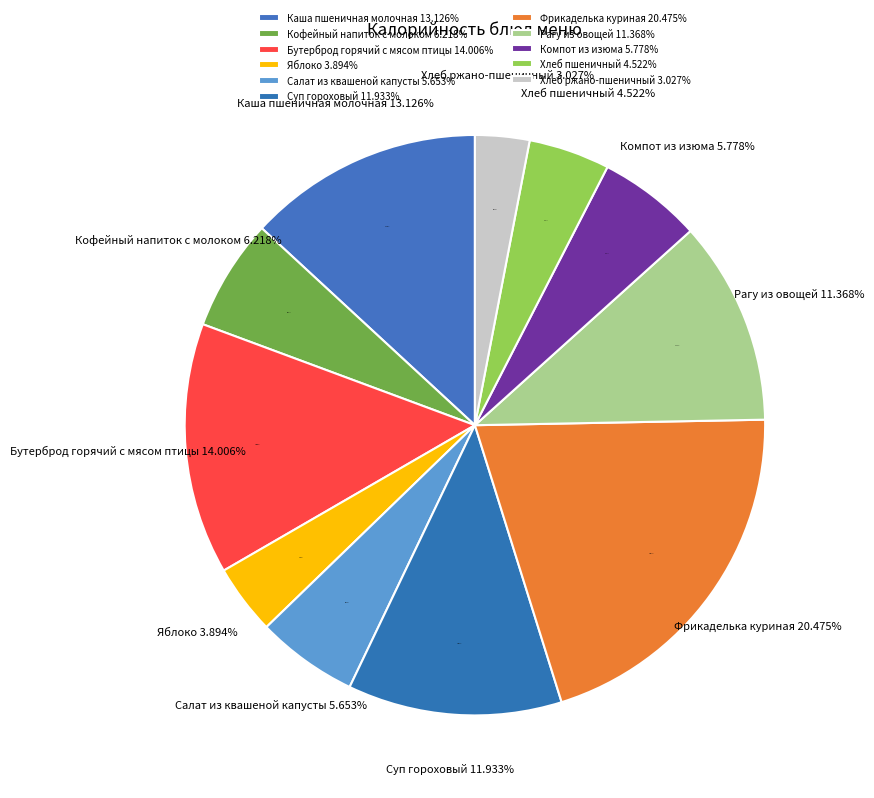

Does Рагу из овощей account for over 50% of the chart?

No